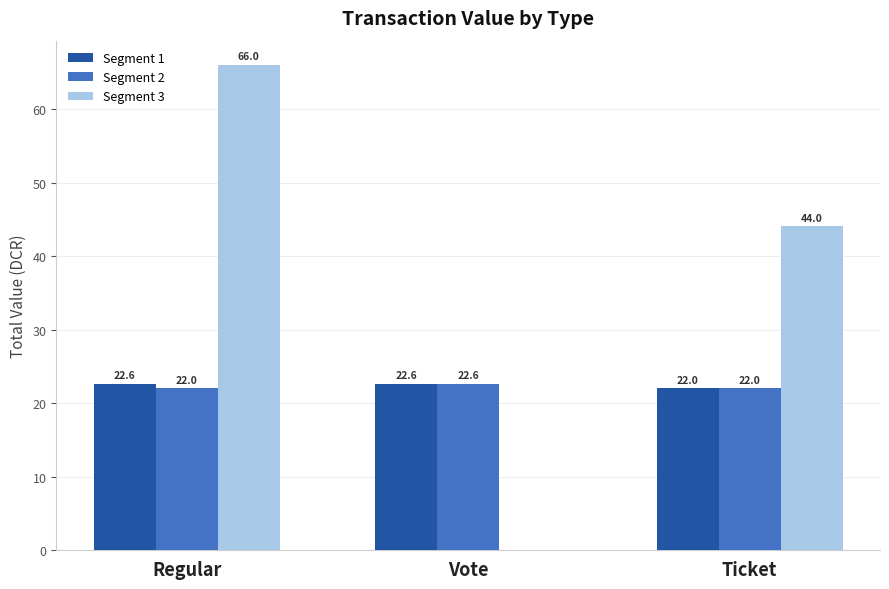

At which label is Segment 3 closest to 33?

Ticket